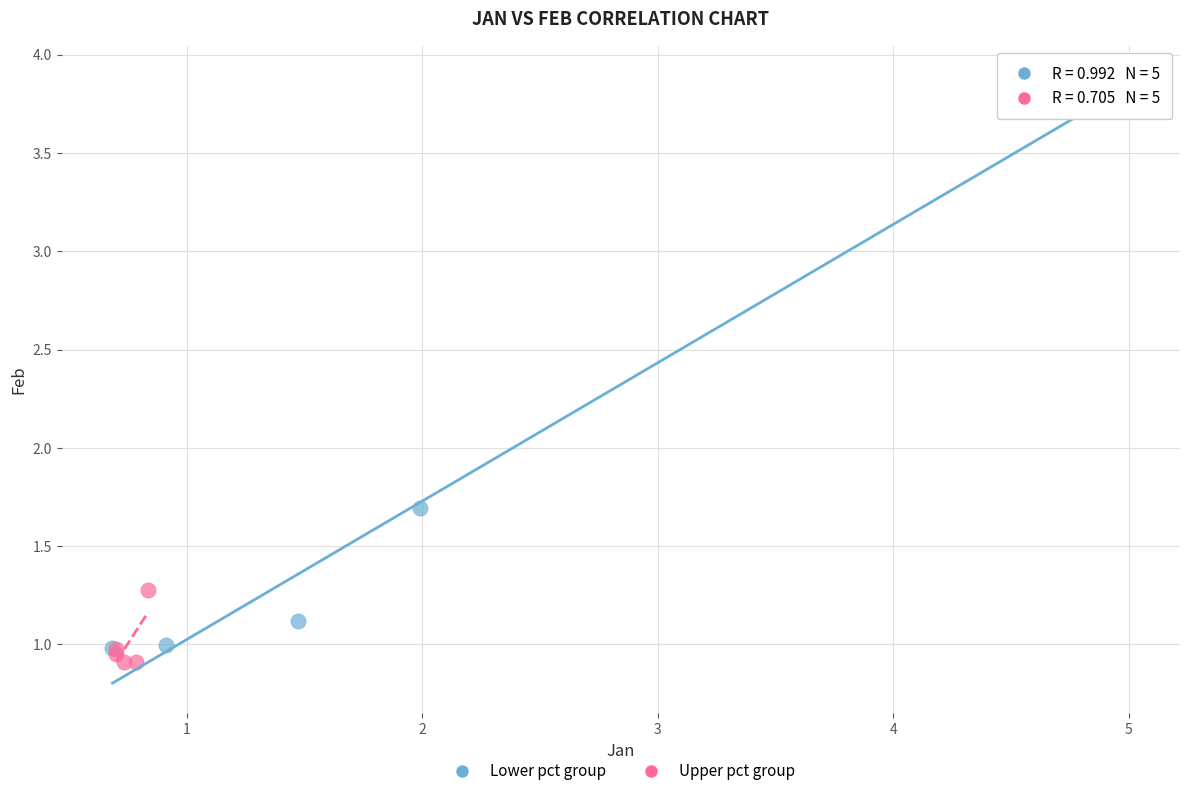

Which series reaches the minimum Y coordinate?

Upper pct group